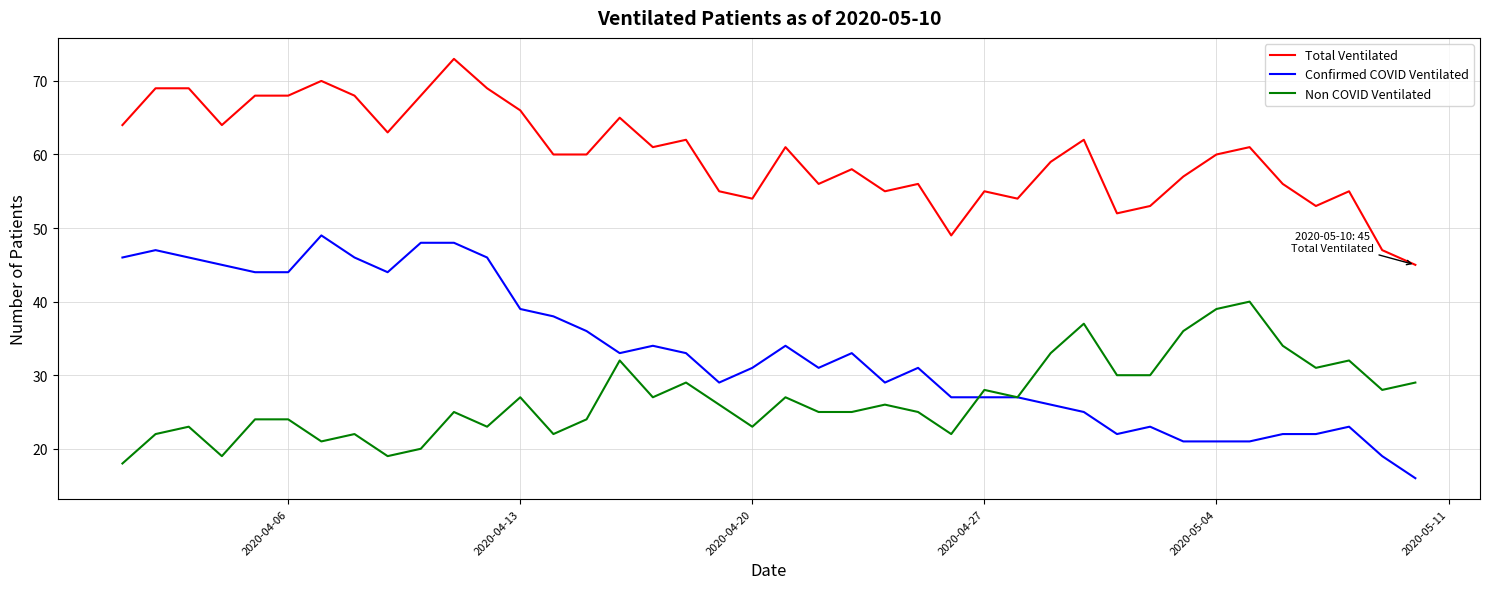

What are all the series names shown in the legend?

Total Ventilated, Confirmed COVID Ventilated, Non COVID Ventilated